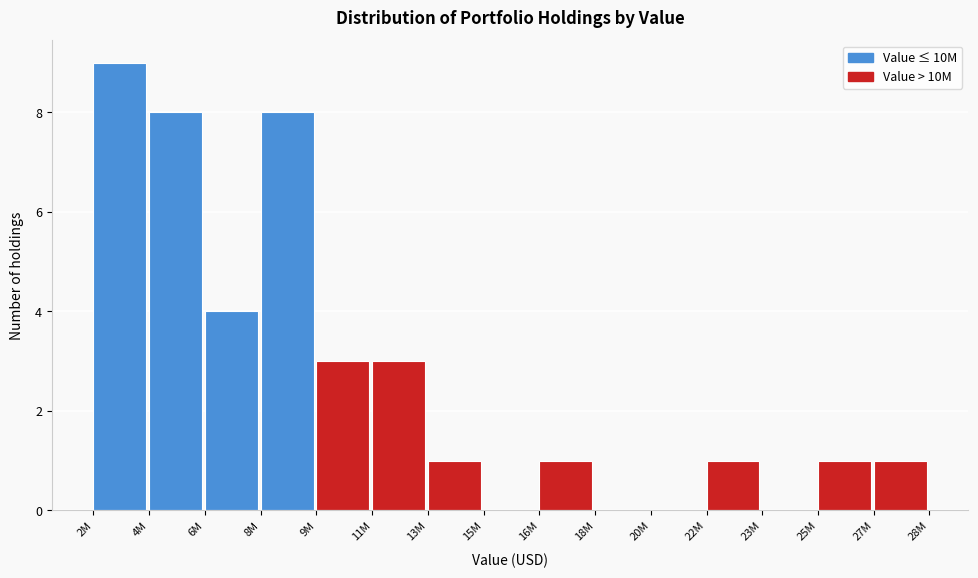

Reading left to right, transcribe all the data shown in this chart.

2M=9	4M=8	6M=4	8M=8	9M=3	11M=3	13M=1	15M=0	16M=1	18M=0	20M=0	22M=1	23M=0	25M=1	27M=1